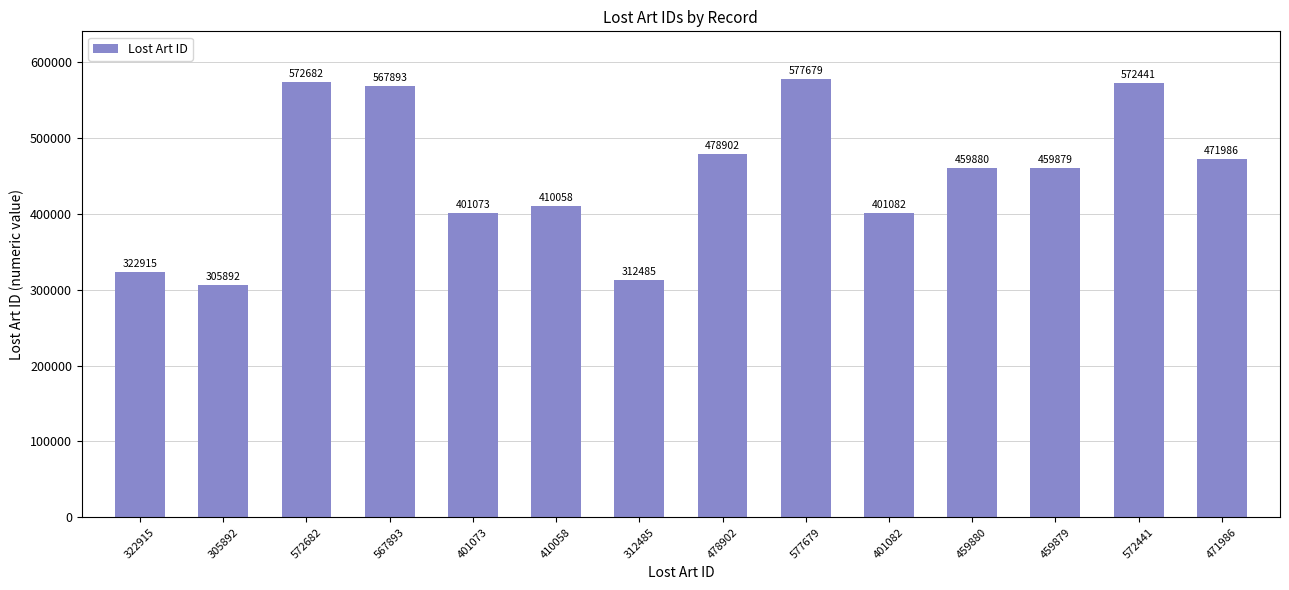

How many data points are less than 459880?

7